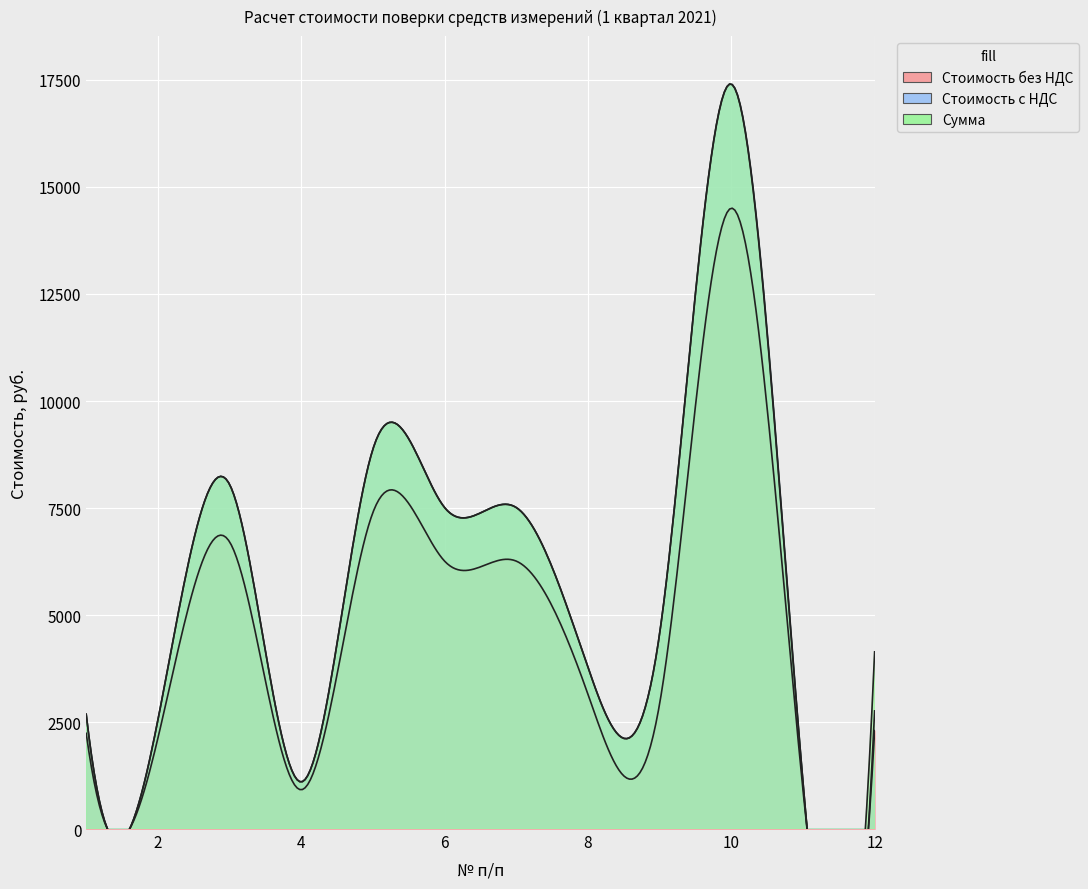

What is the sum of the Стоимость без НДС values at 7 and 12?

8559.5